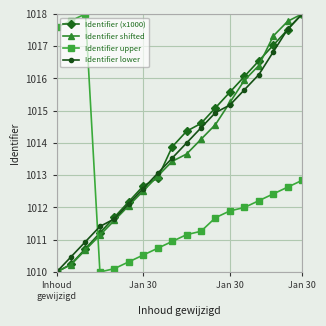

How many lines are shown in the chart?

4